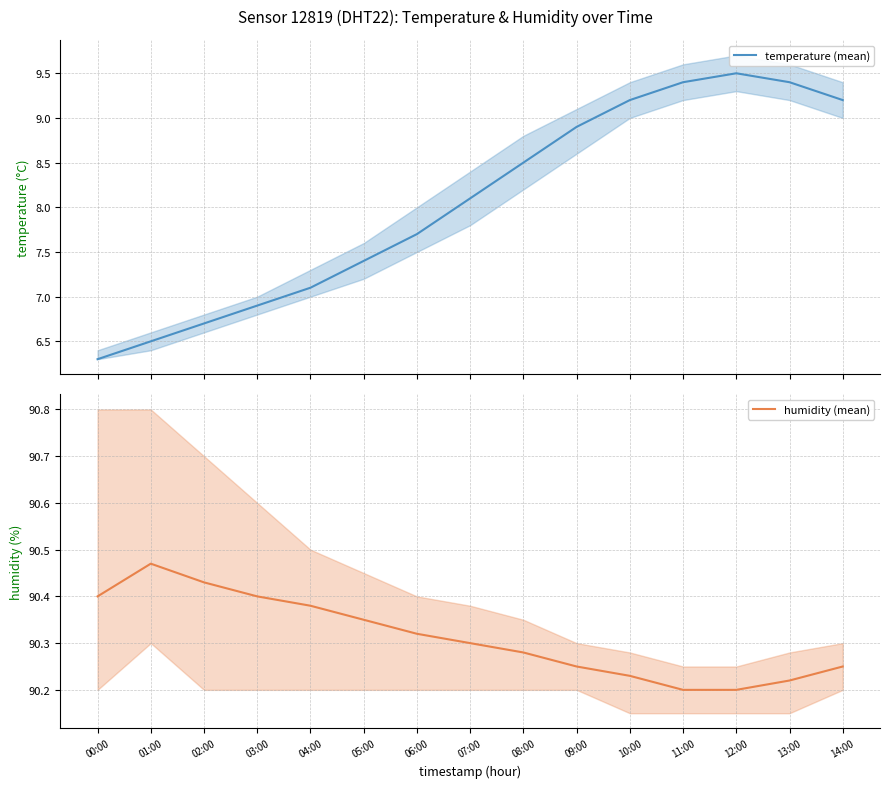

What position from the right is 03:00?

12